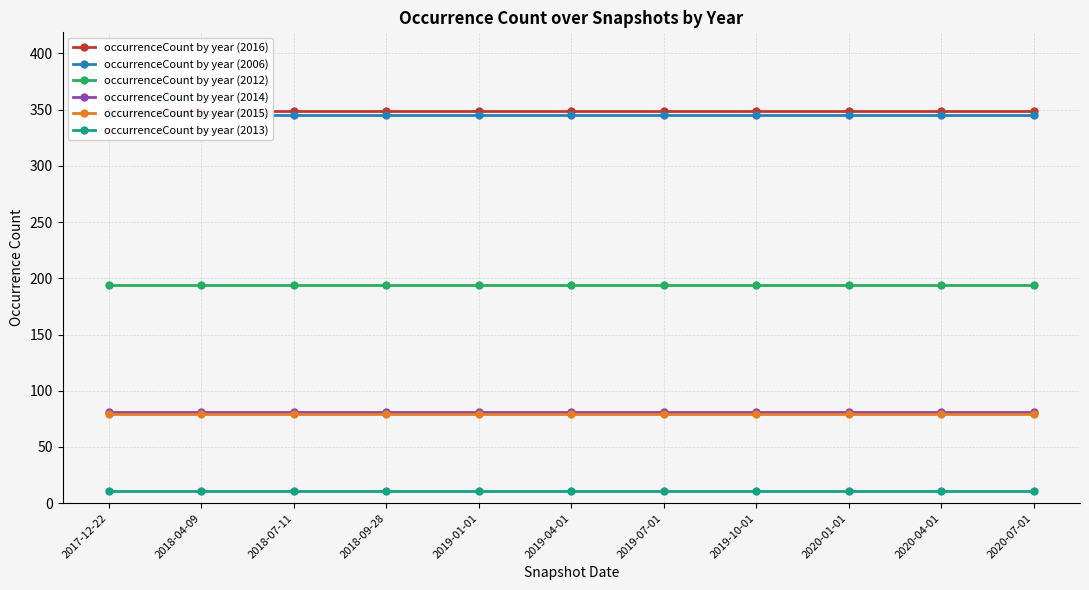

The value of occurrenceCount by year (2012) at 2020-01-01 is 194. True or false?

True